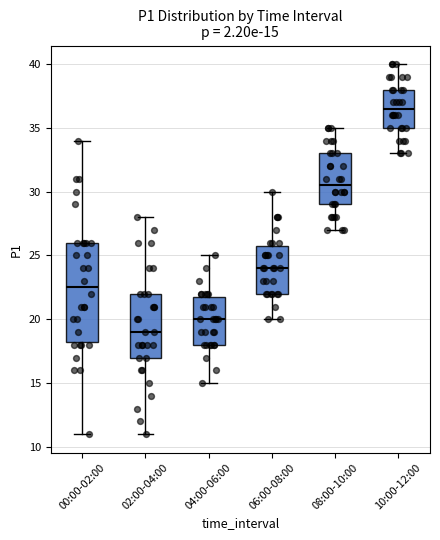

Which box is the tallest, from its lower edge to its upper edge?

00:00-02:00